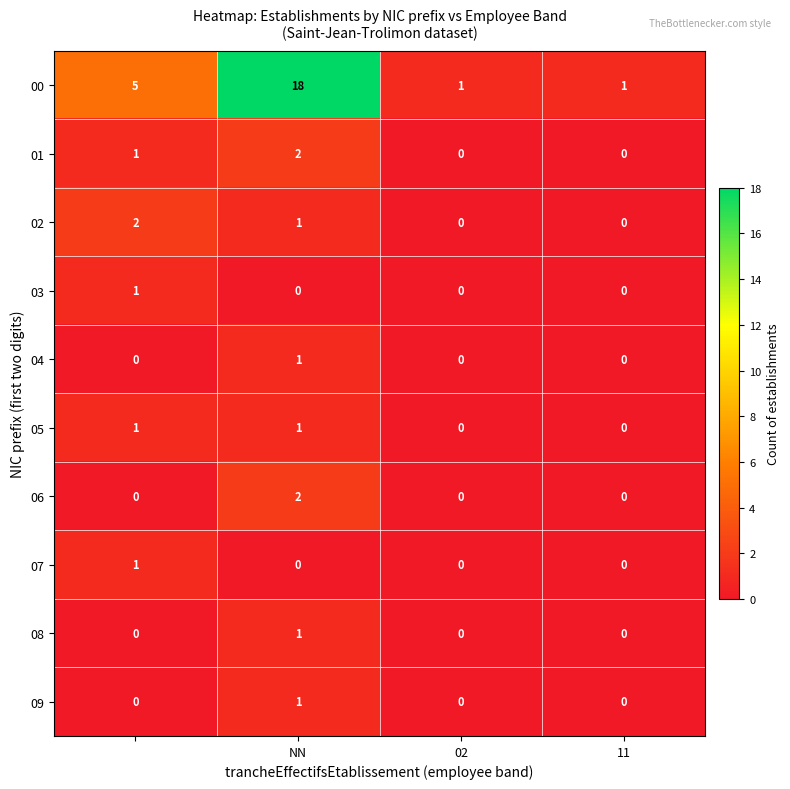

What is the greatest value displayed?

18